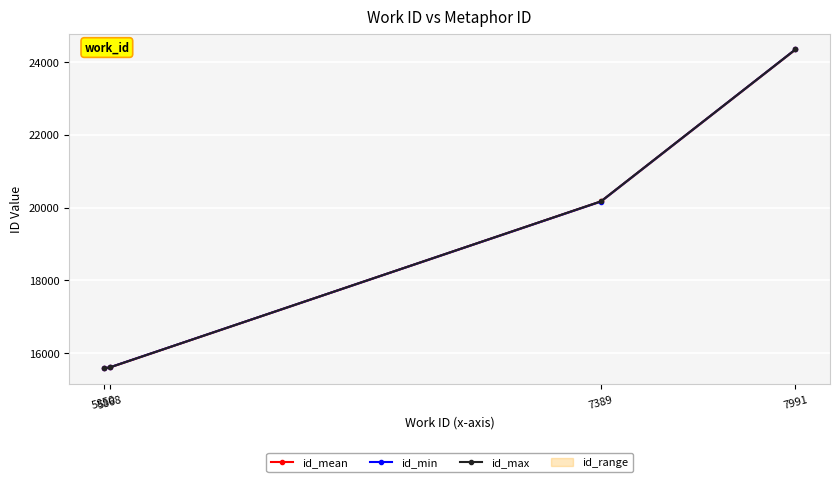

Rank the categories by id_mean value from lowest to highest.

5850, 5868, 7389, 7991